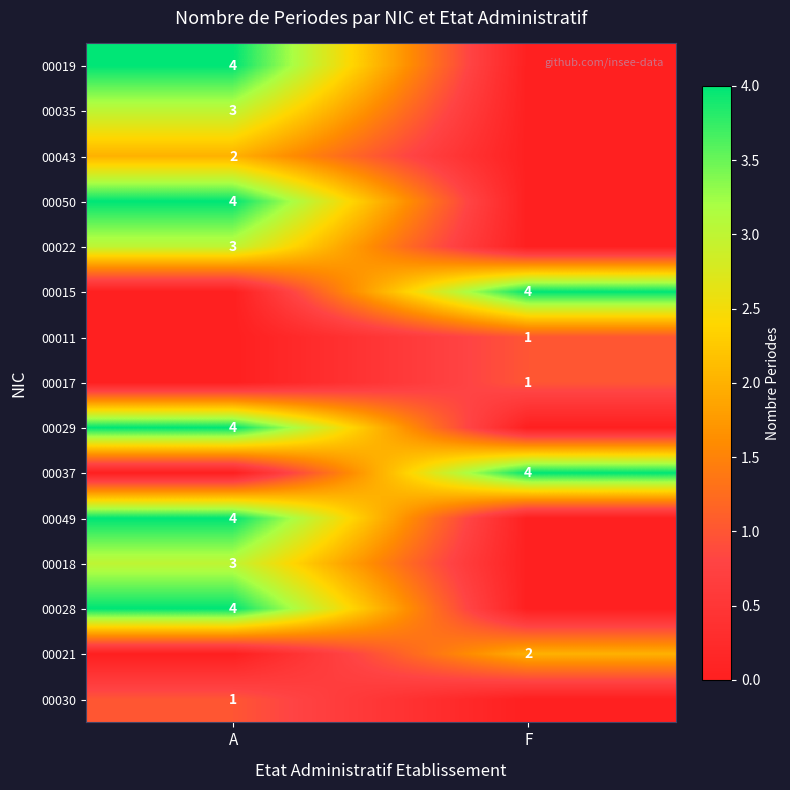

Is it true that 00011 equals 2 at F?

False